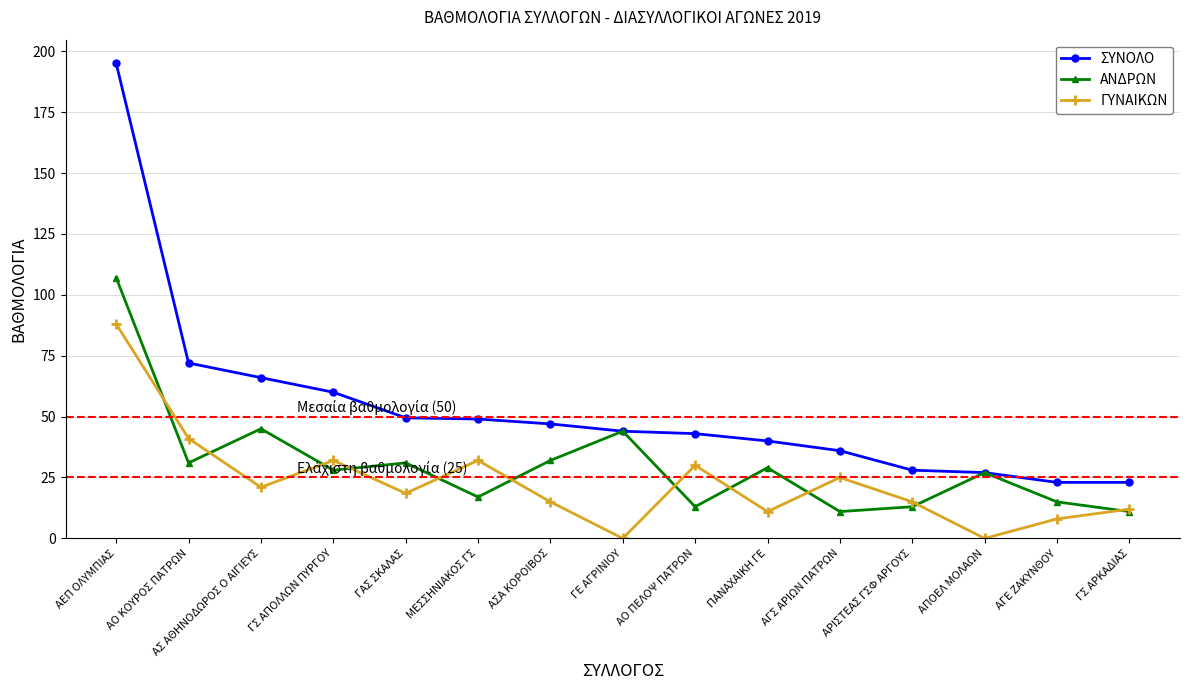

At which label is ΓΥΝΑΙΚΩΝ closest to 44?

ΑΟ ΚΟΥΡΟΣ ΠΑΤΡΩΝ